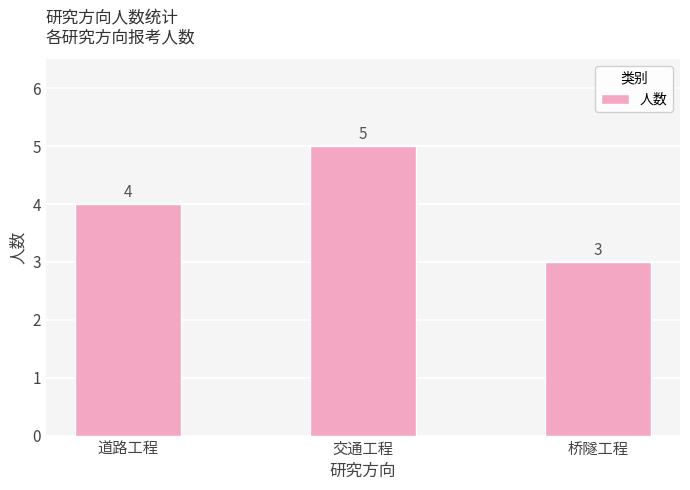

Is it true that the value at 交通工程 is 5?

True